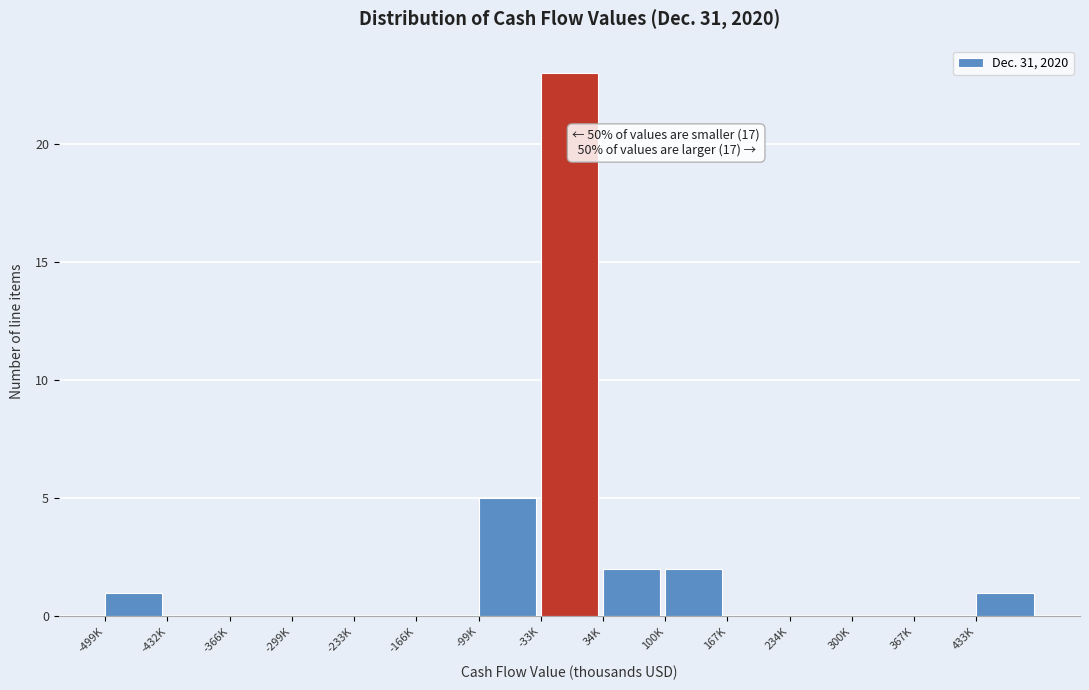

Reading left to right, list all the values displayed in this chart.

-499K=1	-432K=0	-366K=0	-299K=0	-233K=0	-166K=0	-99K=5	-33K=23	34K=2	100K=2	167K=0	234K=0	300K=0	367K=0	433K=1